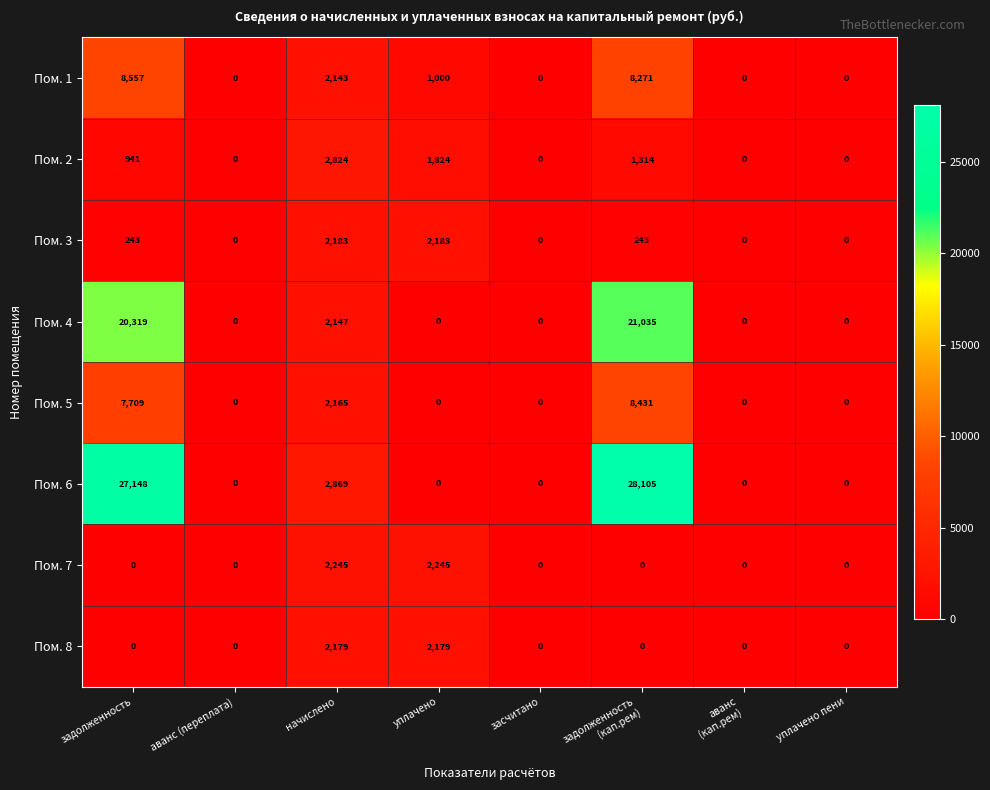

What is the difference between the second highest and second lowest values in the Пом. 7 series?

2245